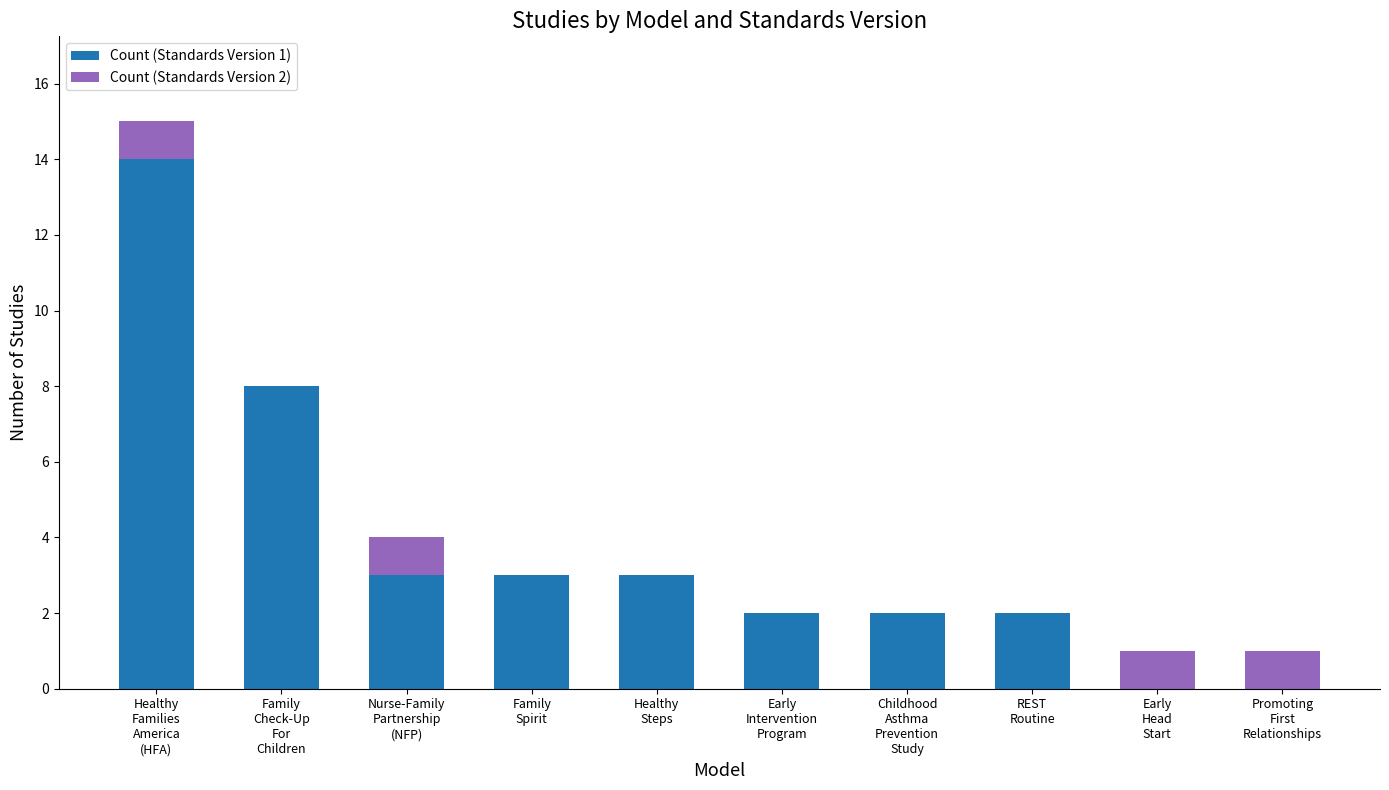

Does the chart contain stacked bars?

Yes